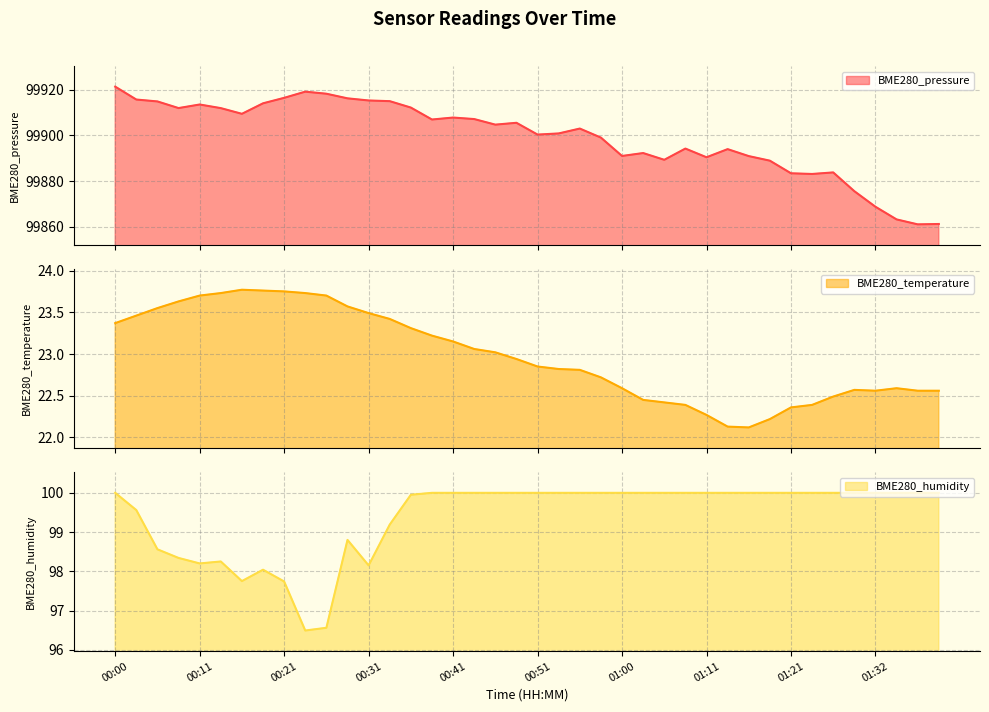

Which category has the highest value in the BME280_temperature series?

00:16